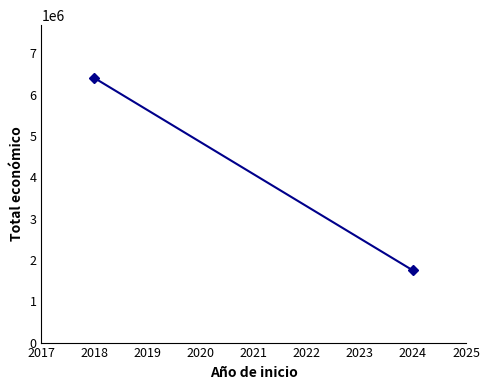

What is the smallest value displayed?

1745983.0